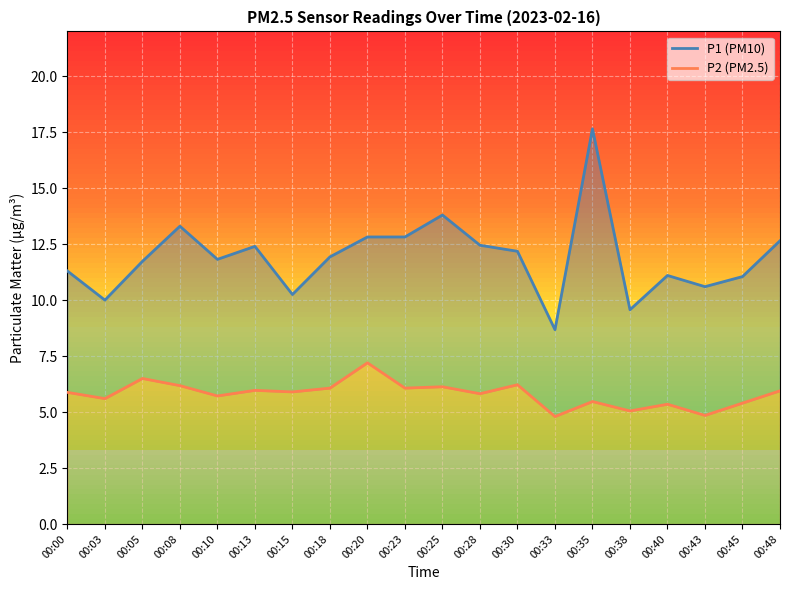

At which category is the sum across all series the highest?

00:35